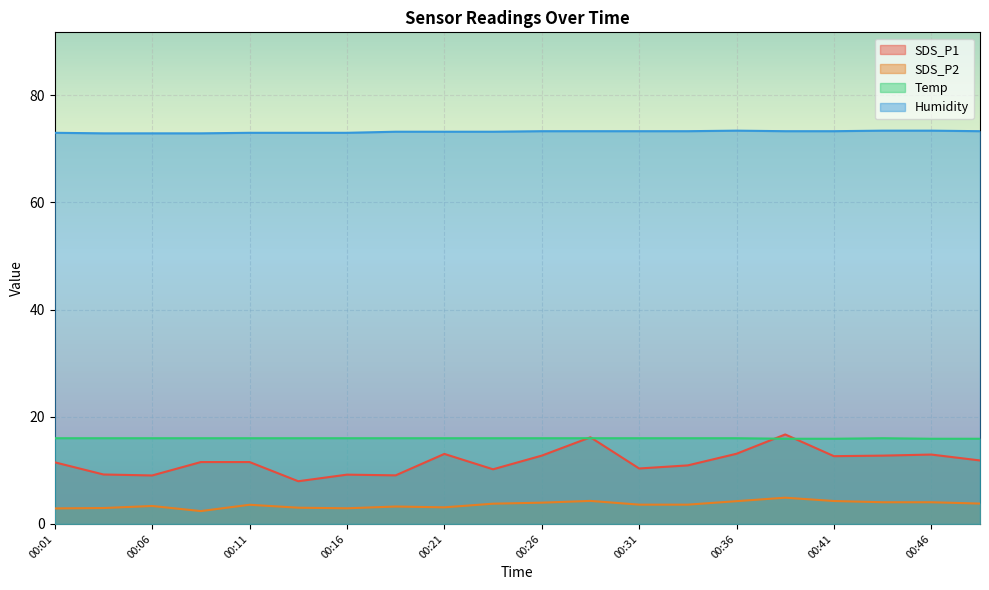

The Temp series shows 9.9 at 00:23. True or false?

False